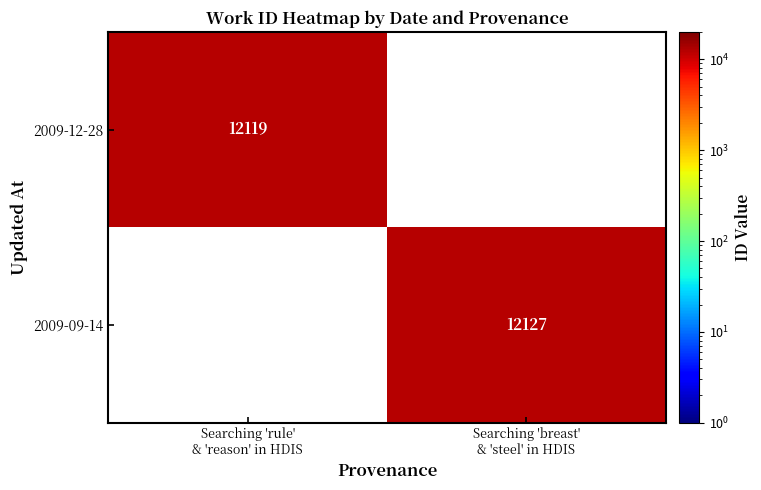

What is the greatest value displayed?

12127.0